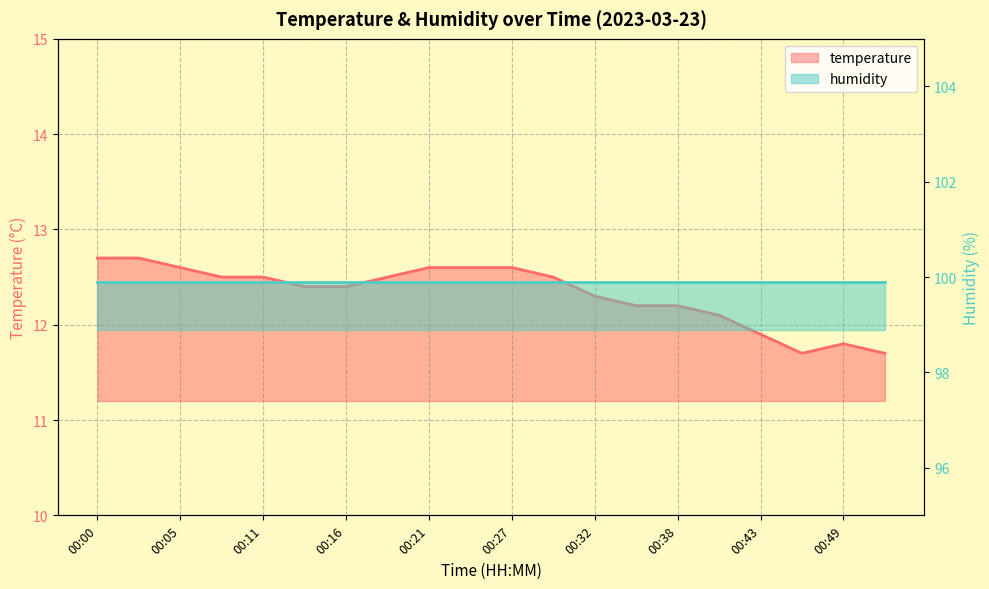

Reading right to left, extract all data points from this chart.

11.7	11.8	11.7	11.9	12.1	12.2	12.2	12.3	12.5	12.6	12.6	12.6	12.5	12.4	12.4	12.5	12.5	12.6	12.7	12.7